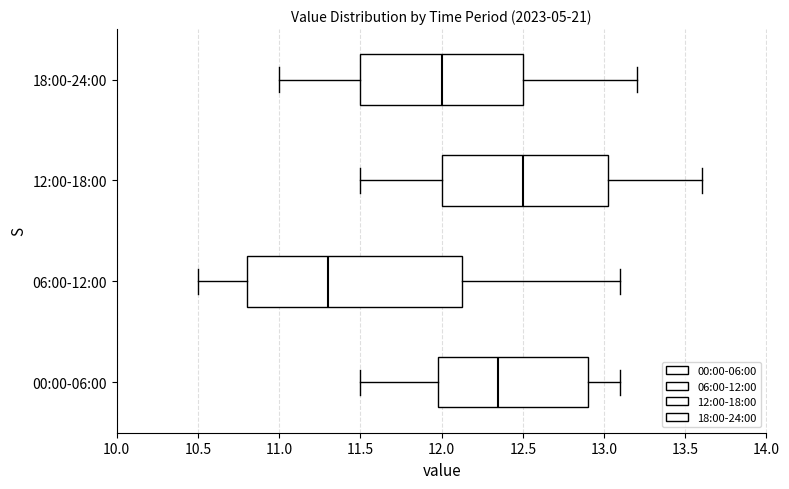

Where does the right whisker of the box for 00:00-06:00 end on the x-axis? The values are not printed on the chart, so give them approximately, as read against the axis.

13.10